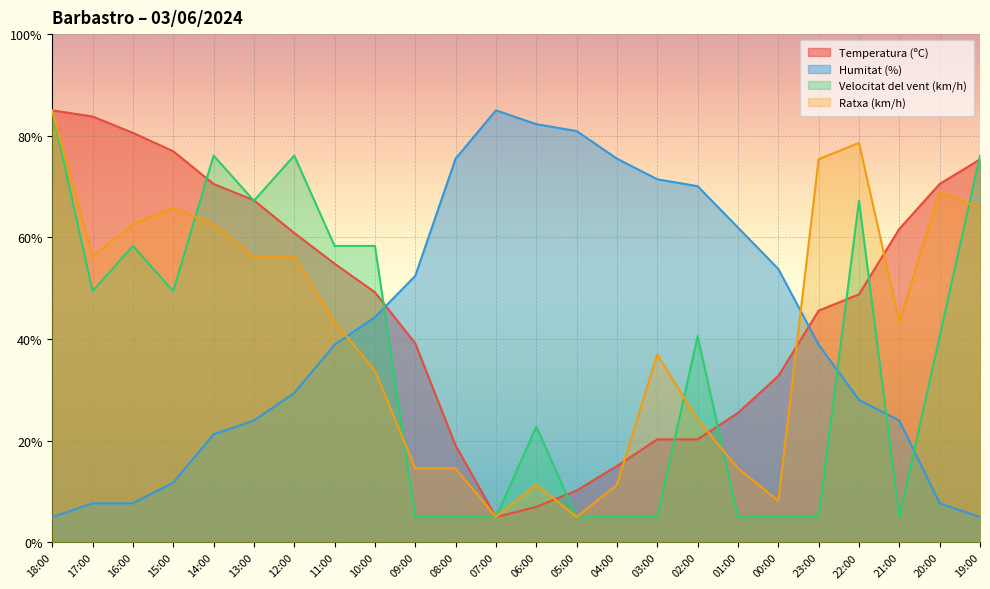

Is it true that Ratxa (km/h) equals 51.4 at 03:00?

False